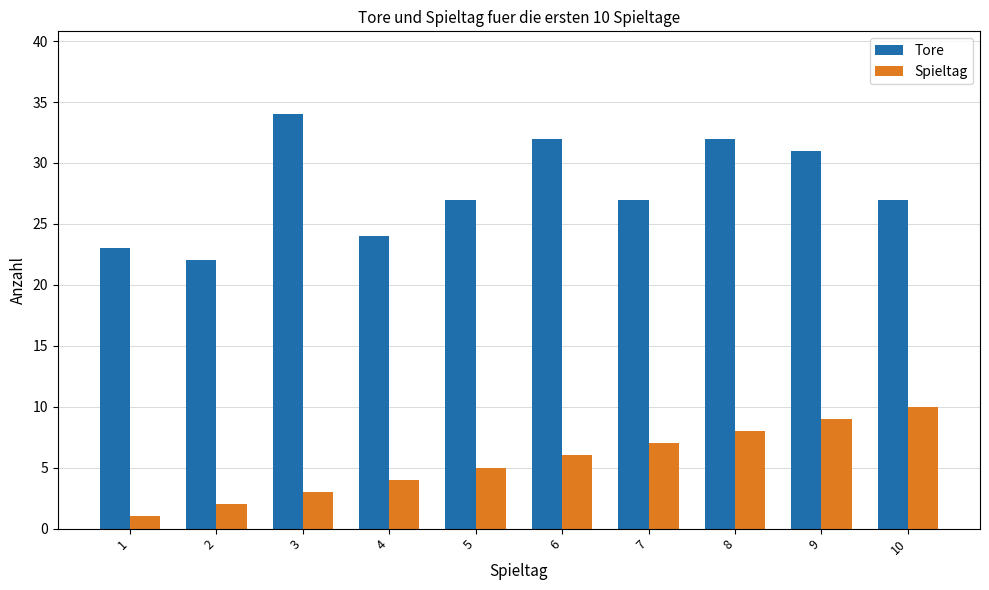

Reading left to right, list all the values displayed in this chart.

Tore: 23	22	34	24	27	32	27	32	31	27
Spieltag: 1	2	3	4	5	6	7	8	9	10